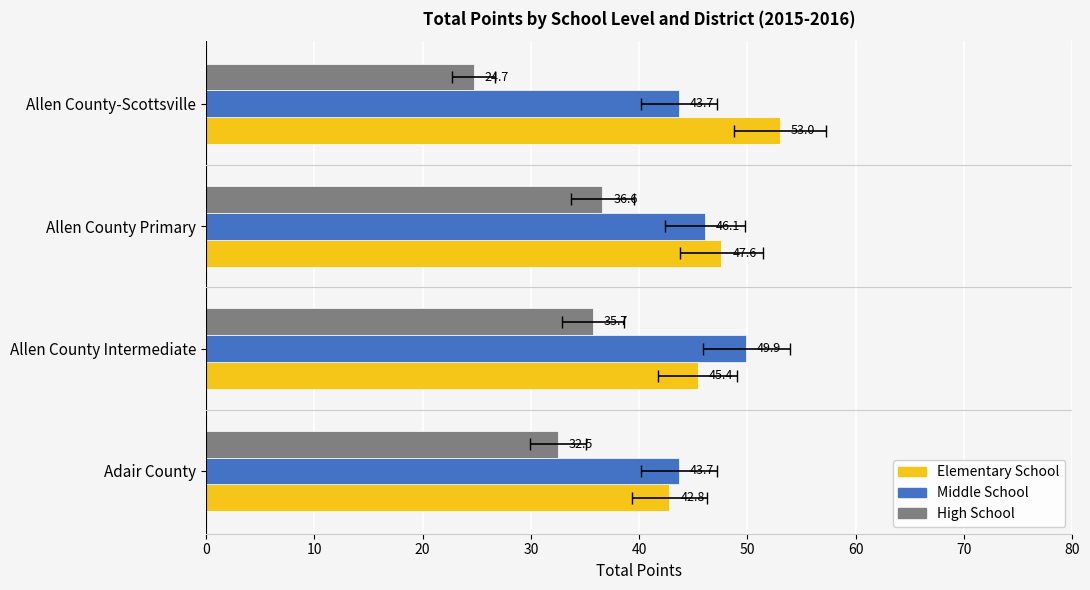

Reading right to left, extract all data points from this chart.

Elementary School: 53.0	47.6	45.4	42.8
Middle School: 43.7	46.1	49.9	43.7
High School: 24.7	36.6	35.7	32.5